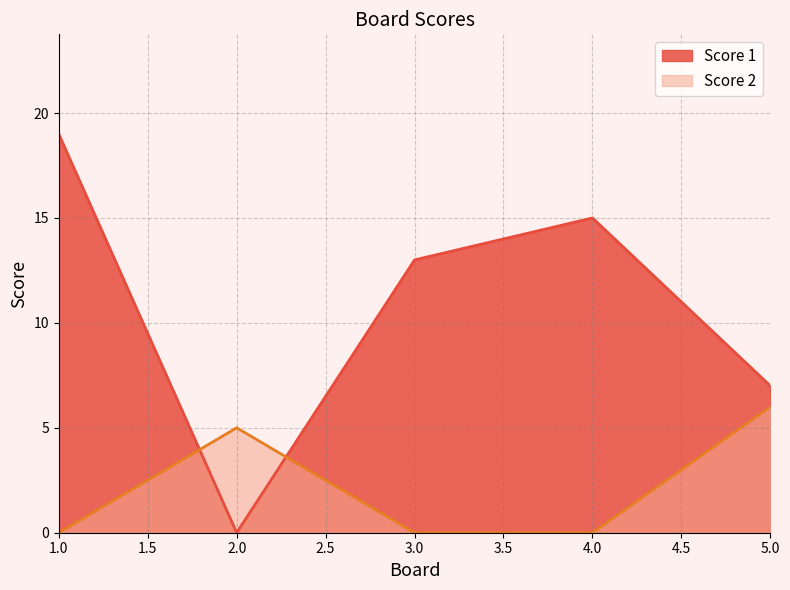

Count the number of data series in this chart.

2